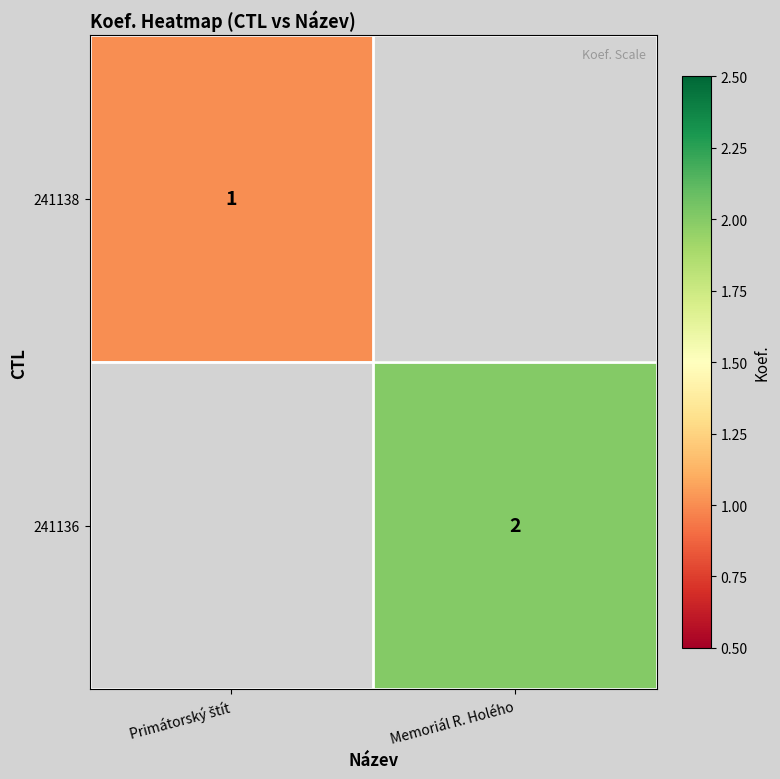

What is the smallest value displayed?

1.0